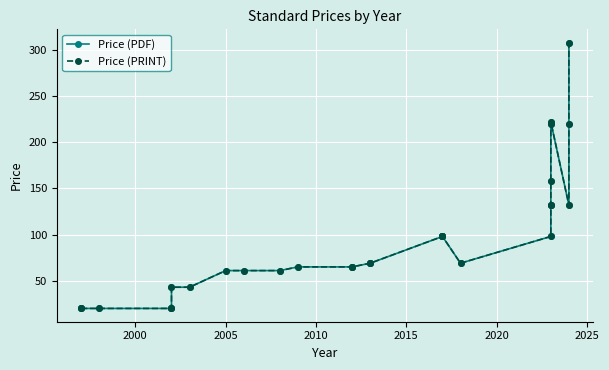

What is the sum of all Price (PDF) values?

2687